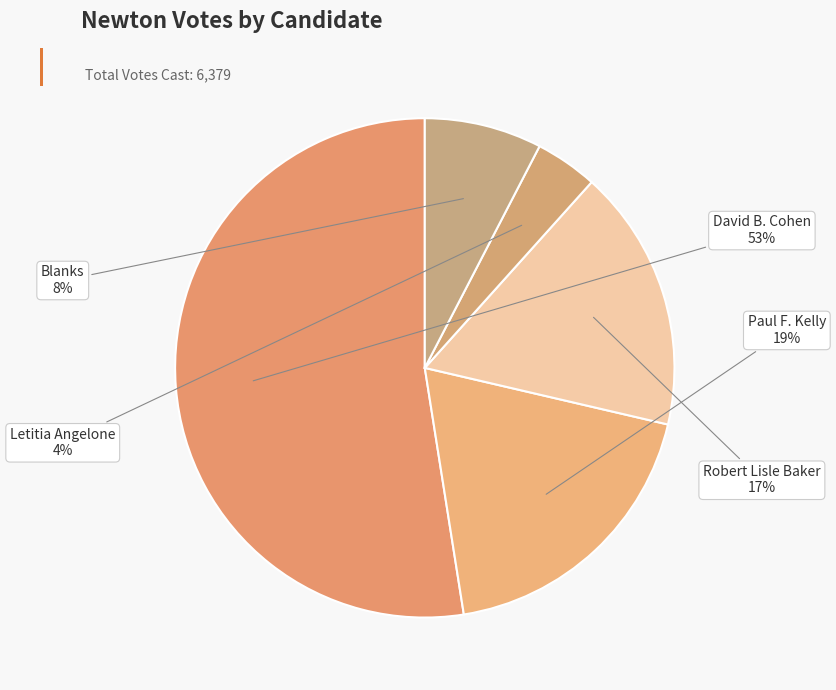

To the nearest percent, what is the difference between the Paul F. Kelly and Blanks slice percentages?

11%